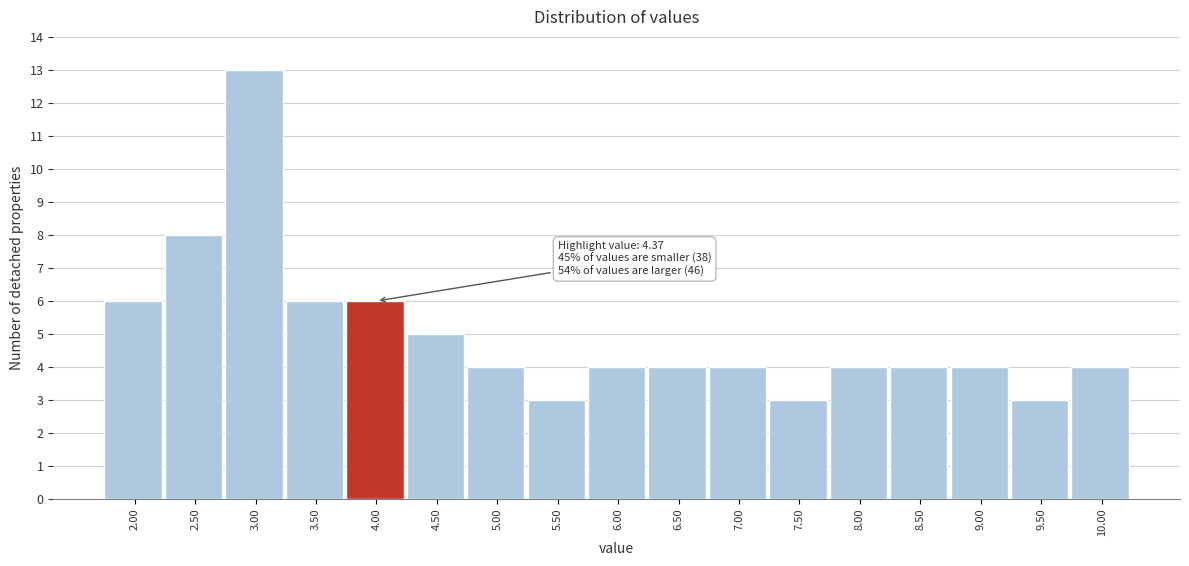

Reading left to right, list all the values displayed in this chart.

2.00=6	2.50=8	3.00=13	3.50=6	4.00=6	4.50=5	5.00=4	5.50=3	6.00=4	6.50=4	7.00=4	7.50=3	8.00=4	8.50=4	9.00=4	9.50=3	10.00=4